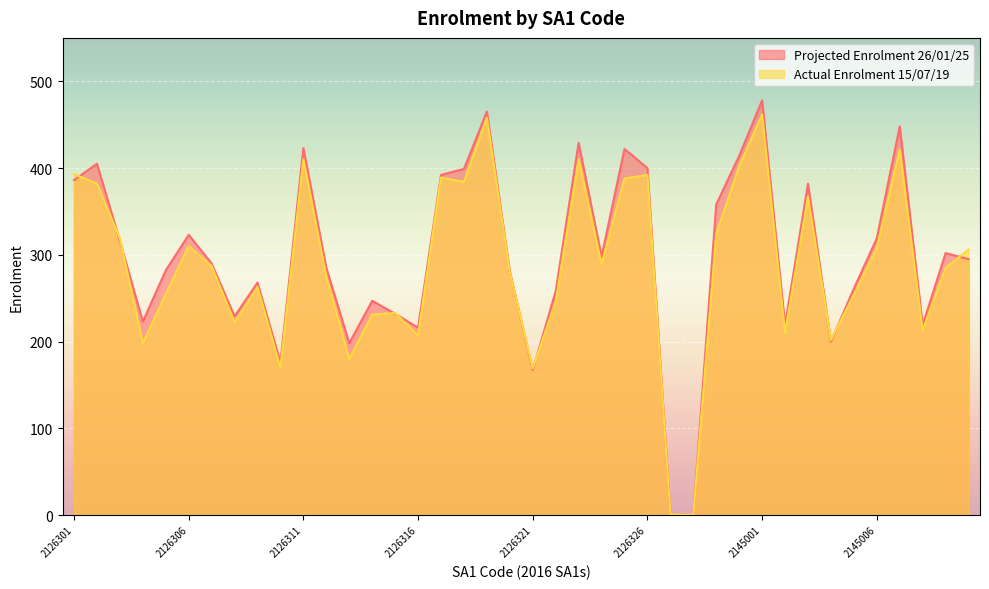

Reading left to right, extract all data points from this chart.

Projected Enrolment 26/01/25: 386	405	316	223	282	323	290	229	268	176	423	285	198	247	232	216	392	399	465	281	167	258	429	298	422	400	1	0	358	414	478	219	382	200	261	319	448	219	302	295
Actual Enrolment 15/07/19: 393	382	319	198	255	310	287	222	263	170	410	275	180	231	233	207	389	384	458	280	169	246	410	289	388	392	1	0	324	402	462	210	367	202	254	308	421	213	285	306